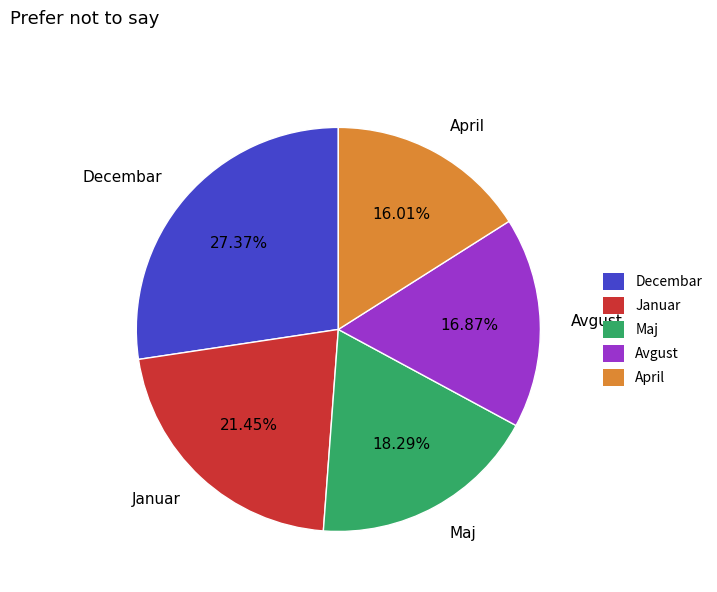

How many segments does this pie chart have?

5